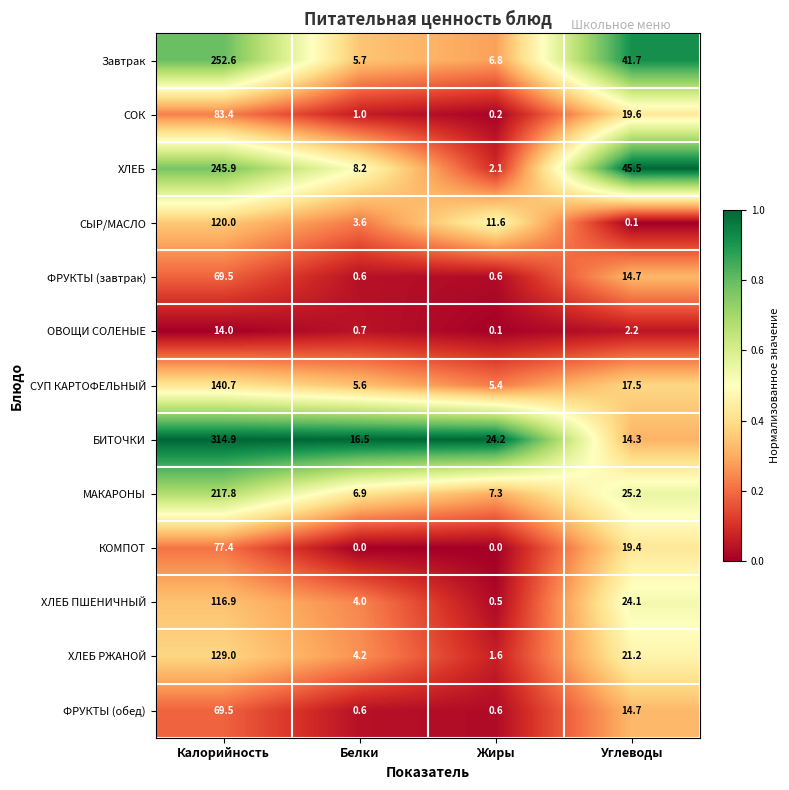

Rank the categories by ХЛЕБ ПШЕНИЧНЫЙ value from lowest to highest.

Жиры, Белки, Углеводы, Калорийность